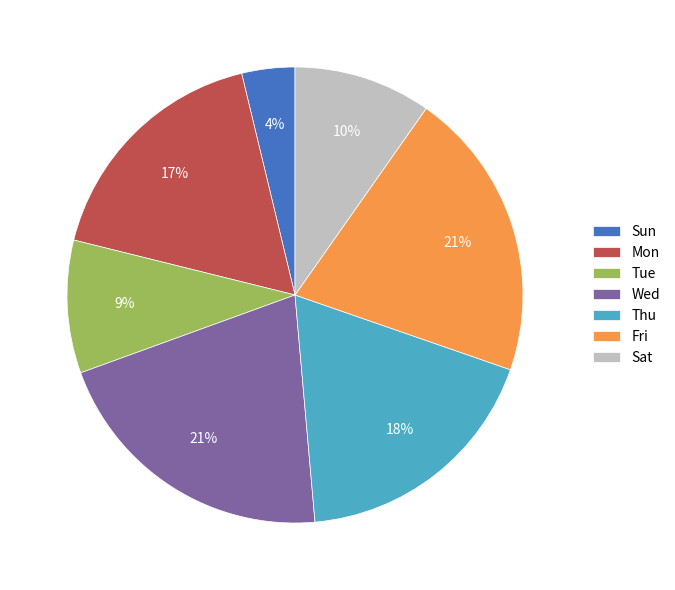

To the nearest percent, what percentage of the pie is Thu?

18%